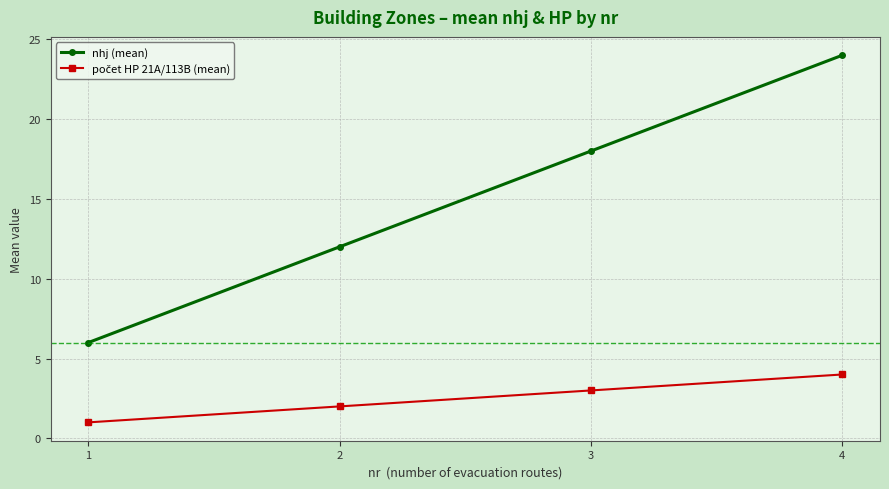

The nhj (mean) series shows 3 at 2. True or false?

False